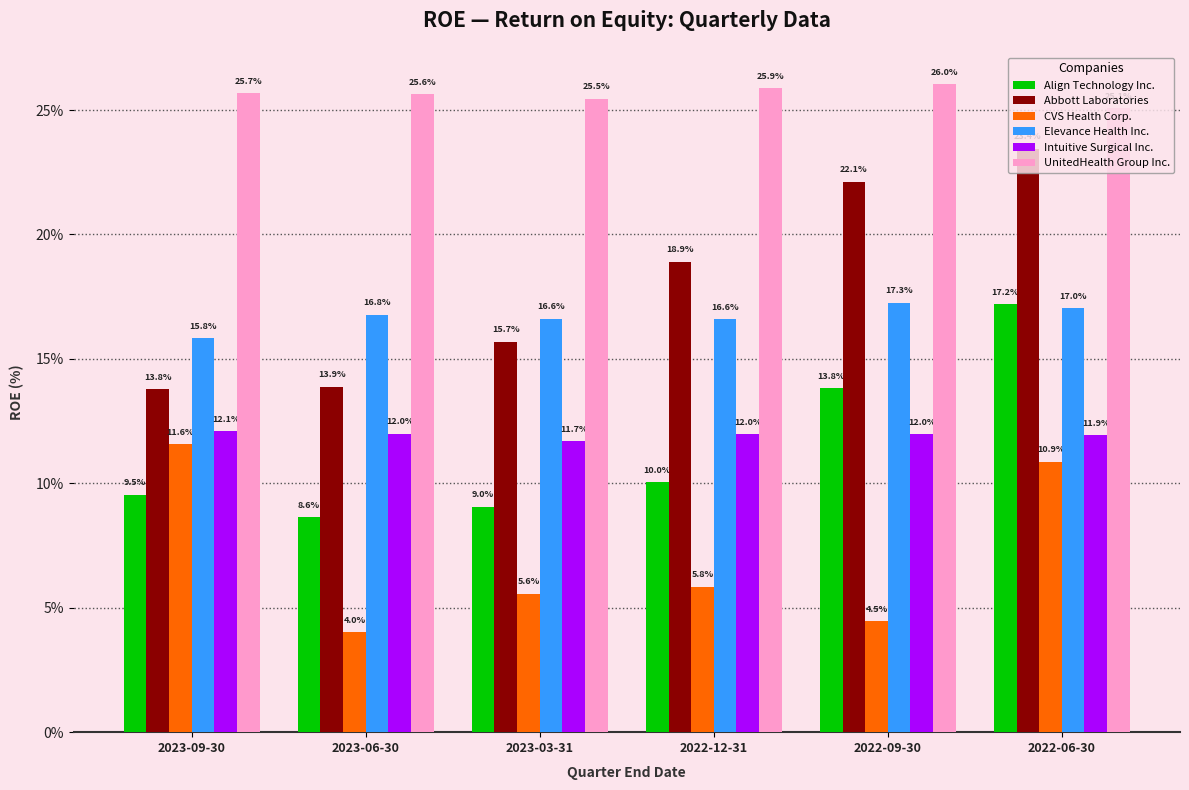

List the series in order of their peak value, lowest first.

CVS Health Corp., Intuitive Surgical Inc., Align Technology Inc., Elevance Health Inc., Abbott Laboratories, UnitedHealth Group Inc.